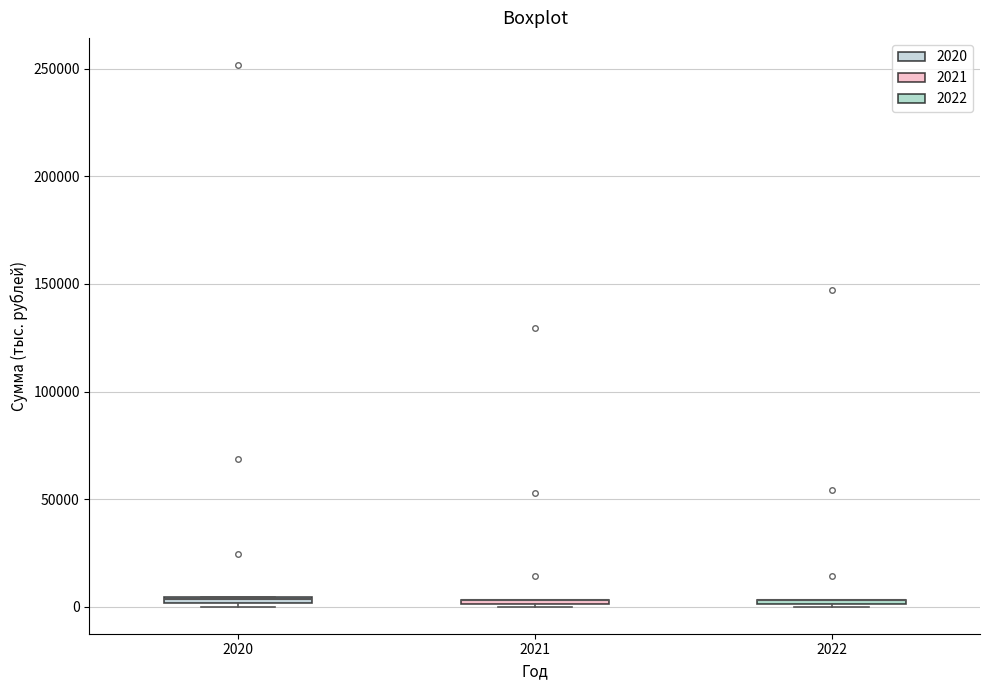

Where is the lower edge of the box at x = 2022 on the y-axis? The values are not printed on the chart, so give them approximately, as read against the axis.

0